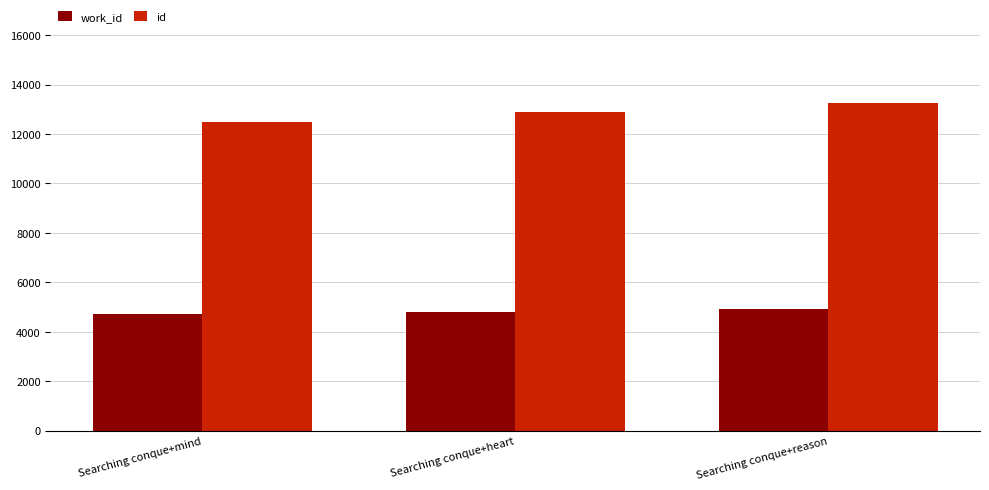

At which category is the sum across all series the highest?

Searching conque+reason